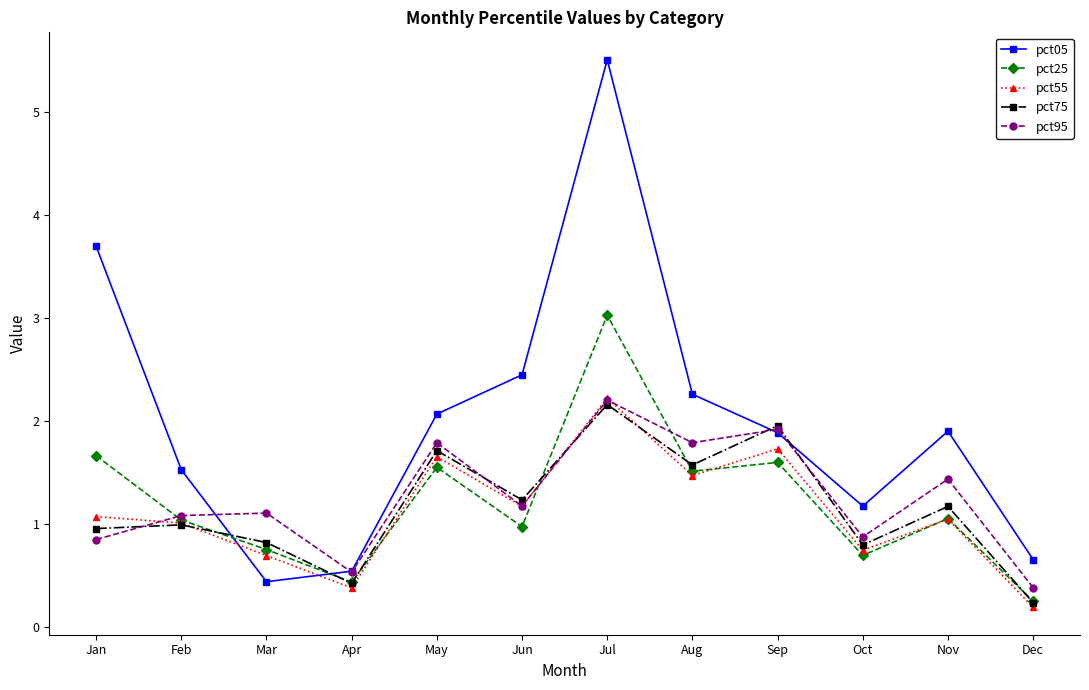

True or false: pct55 has more than 1 interior local peaks.

True